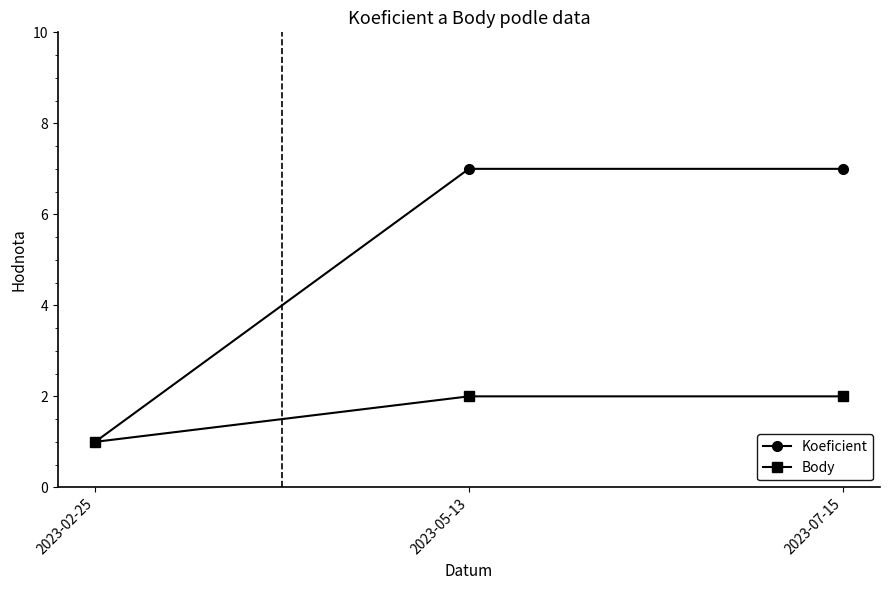

How many series are shown in this chart?

2